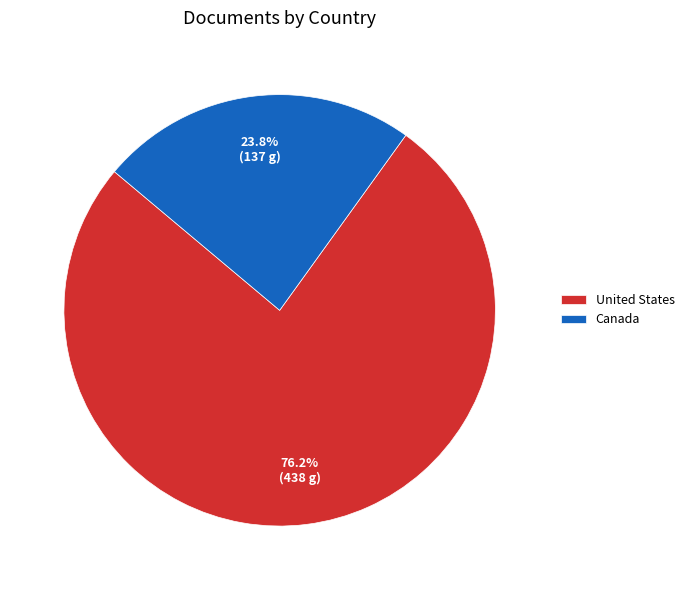

How many segments does this pie chart have?

2